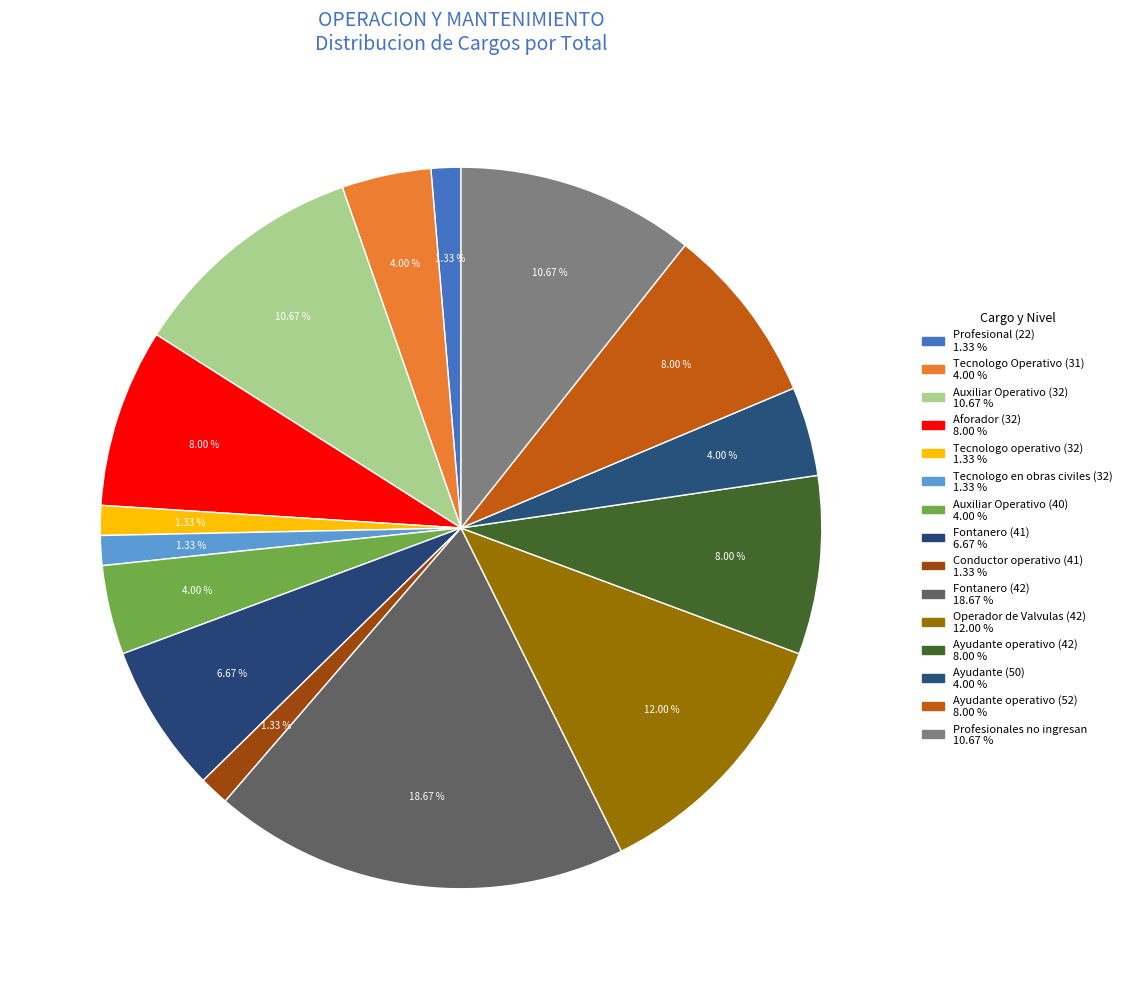

What is the ratio of the value at Tecnologo Operativo (31) to the value at Tecnologo operativo (32)?

3.0